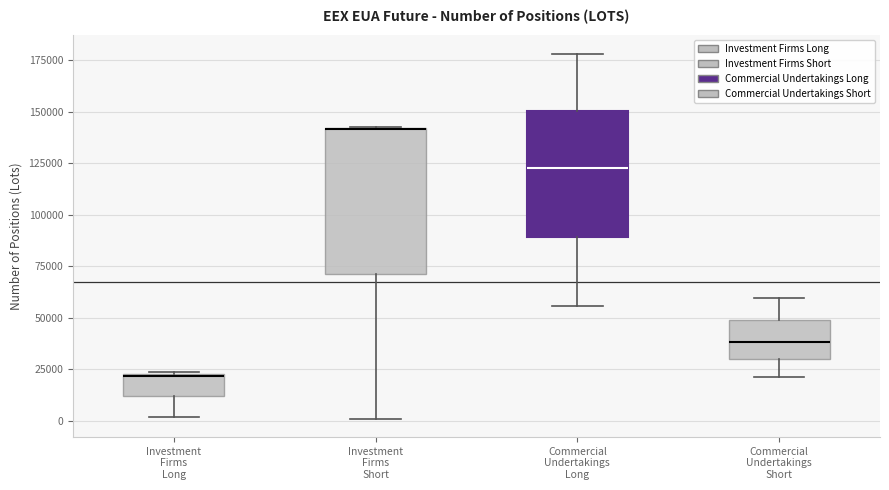

Which box is the tallest, from its lower edge to its upper edge?

Investment Firms Short